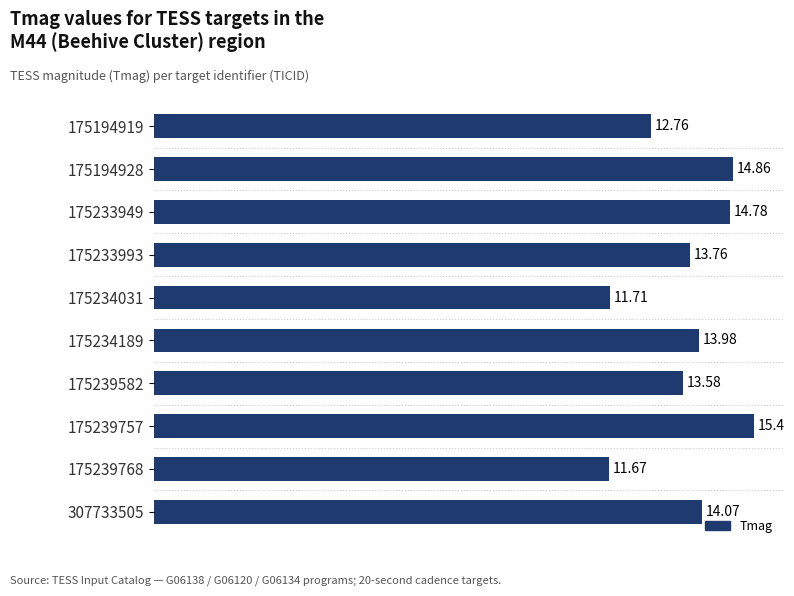

How many values are below 13?

3